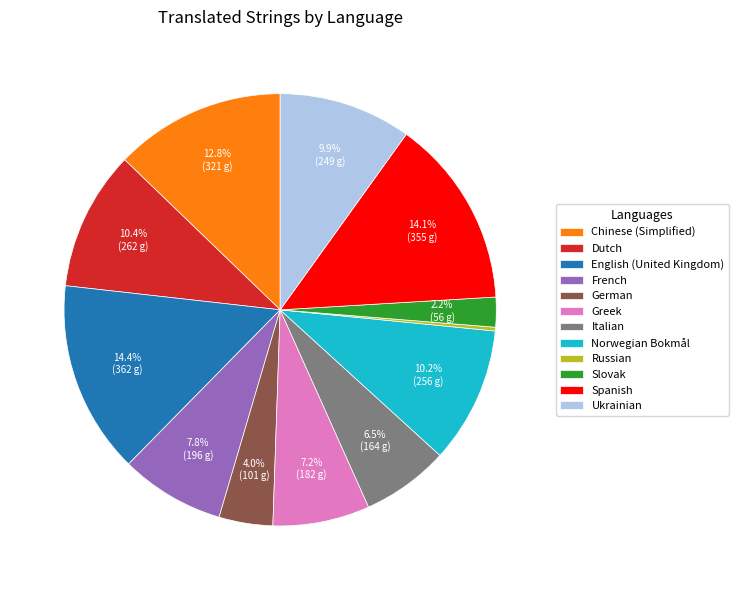

To the nearest percent, what percentage of the pie is Ukrainian?

10%